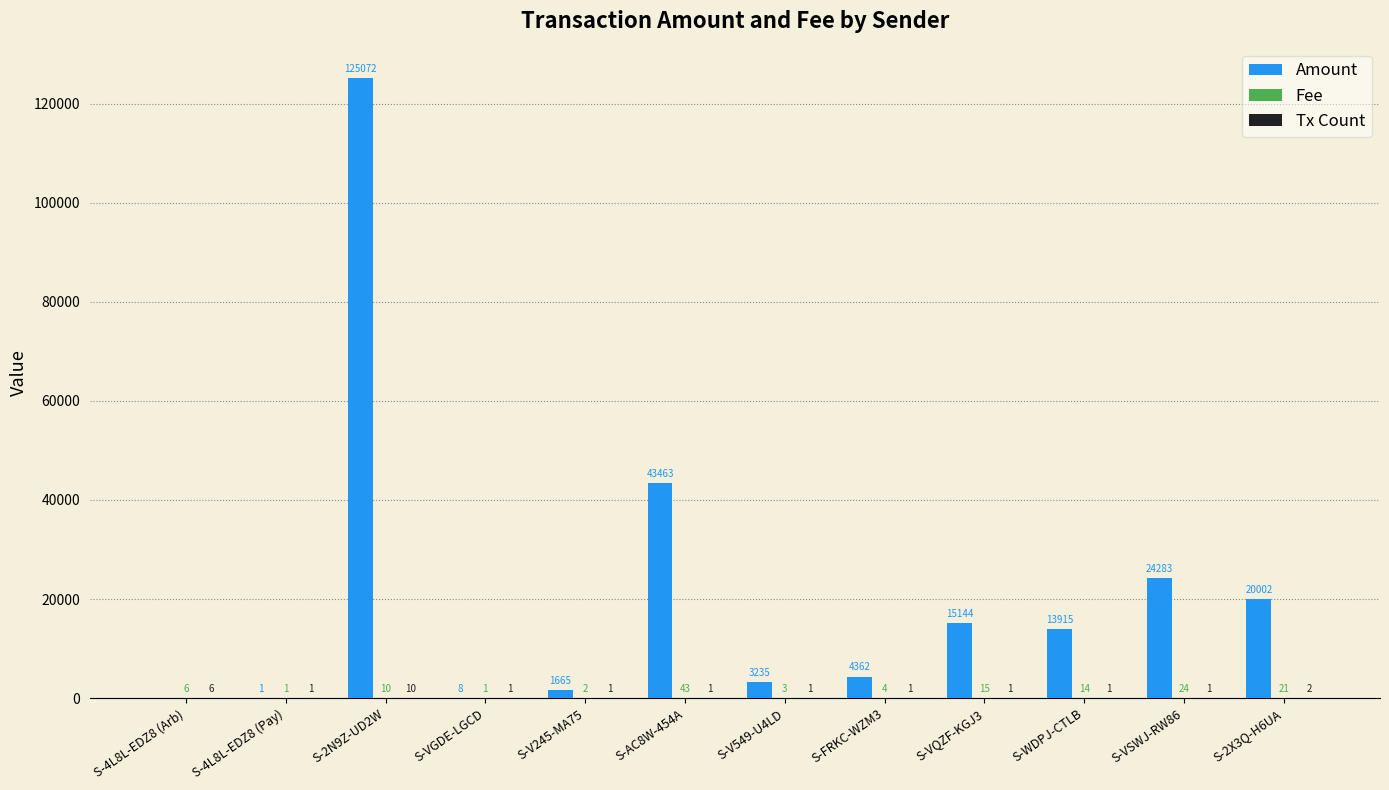

Which series has the largest total across all categories?

Amount